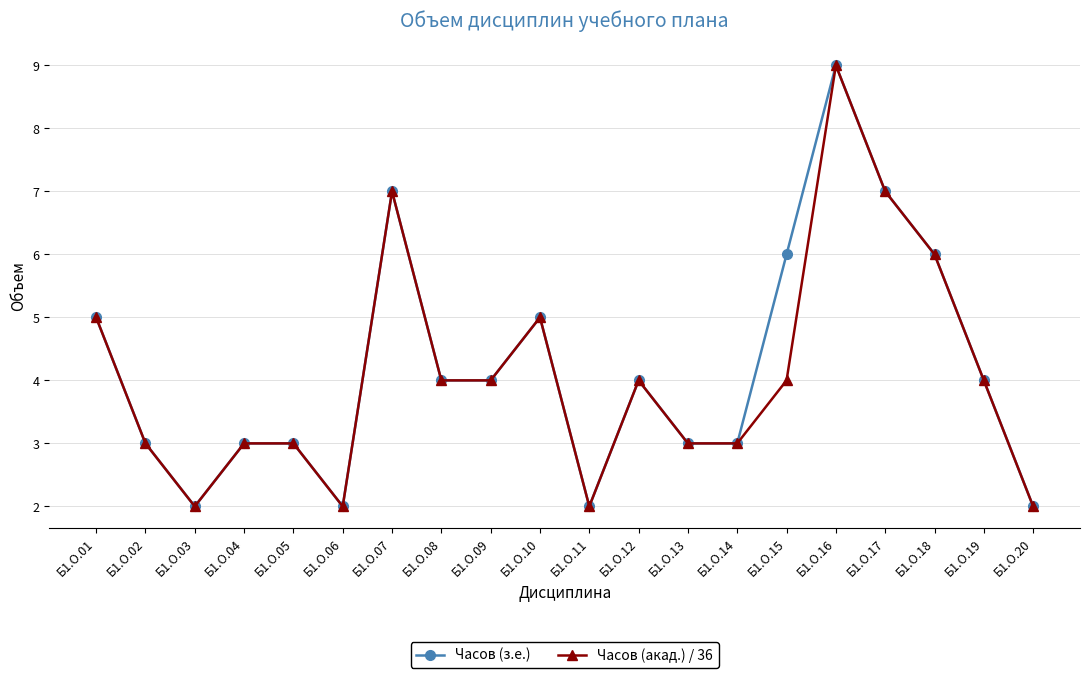

What is the value of the Часов (акад.) / 36 point at the 17th from the left?

7